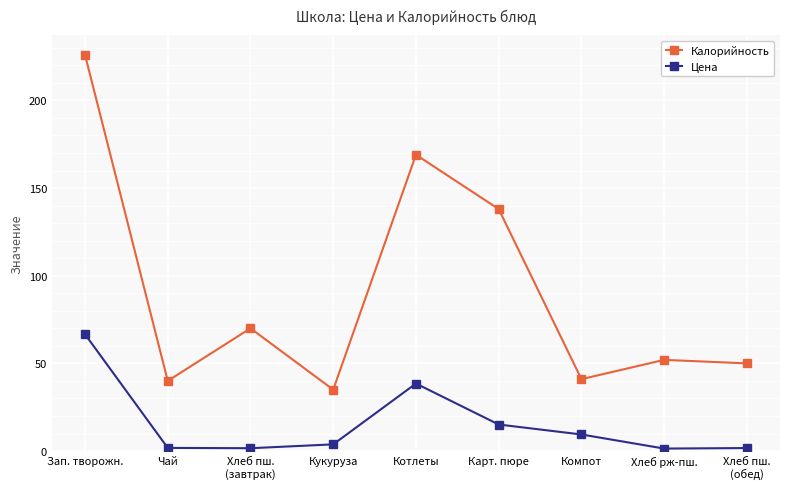

How many interior local valleys does the Калорийность series have?

3